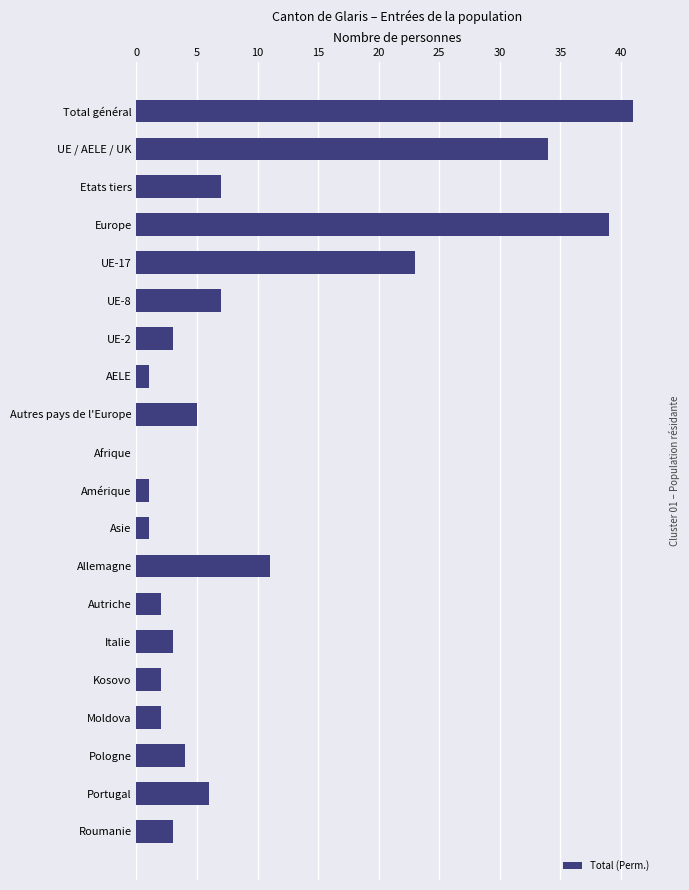

Which has a higher value, Asie or Portugal?

Portugal